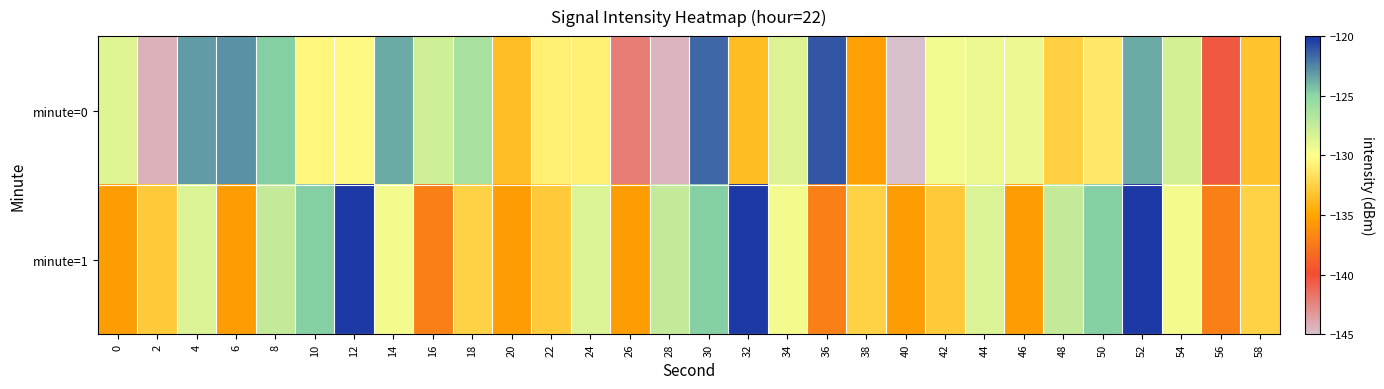

How many distinct data groups are displayed?

2